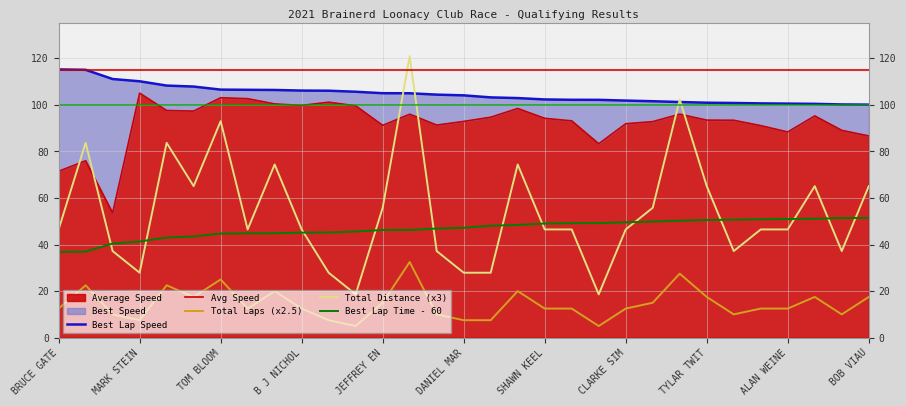

Reading left to right, extract all data points from this chart.

Best Lap Speed: 115.2	115.1	111.1	110.2	108.3	107.9	106.6	106.5	106.4	106.2	106.1	105.7	105.0	105.0	104.4	104.1	103.2	102.9	102.3	102.2	102.2	101.9	101.6	101.2	100.9	100.8	100.7	100.6	100.5	100.2	100.1
Avg Speed: 71.5	76.0	53.6	105.0	97.6	97.3	103.1	102.7	100.4	99.8	101.2	99.6	91.2	96.0	91.3	92.9	94.7	98.5	94.2	93.1	83.3	91.9	92.8	96.0	93.5	93.4	91.1	88.4	95.3	89.1	86.7
Total Laps (x2.5): 12.5	22.5	10.0	7.5	22.5	17.5	25.0	12.5	20.0	12.5	7.5	5.0	15.0	32.5	10.0	7.5	7.5	20.0	12.5	12.5	5.0	12.5	15.0	27.5	17.5	10.0	12.5	12.5	17.5	10.0	17.5
Total Distance (x3): 46.5	83.7	37.2	27.9	83.7	65.1	93.0	46.5	74.4	46.5	27.9	18.6	55.8	120.9	37.2	27.9	27.9	74.4	46.5	46.5	18.6	46.5	55.8	102.3	65.1	37.2	46.5	46.5	65.1	37.2	65.1
Best Lap Time - 60: 36.8	37.0	40.4	41.3	43.0	43.4	44.7	44.8	44.9	45.1	45.2	45.6	46.3	46.3	46.9	47.2	48.1	48.4	49.0	49.2	49.2	49.6	49.9	50.2	50.6	50.7	50.9	51.0	51.1	51.4	51.5